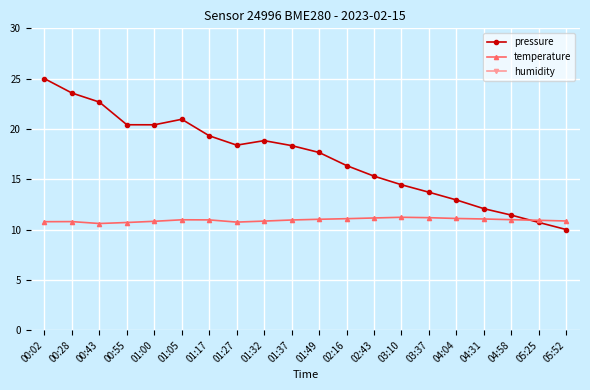

At 05:25, list the series in order from smallest to largest.

pressure, temperature, humidity